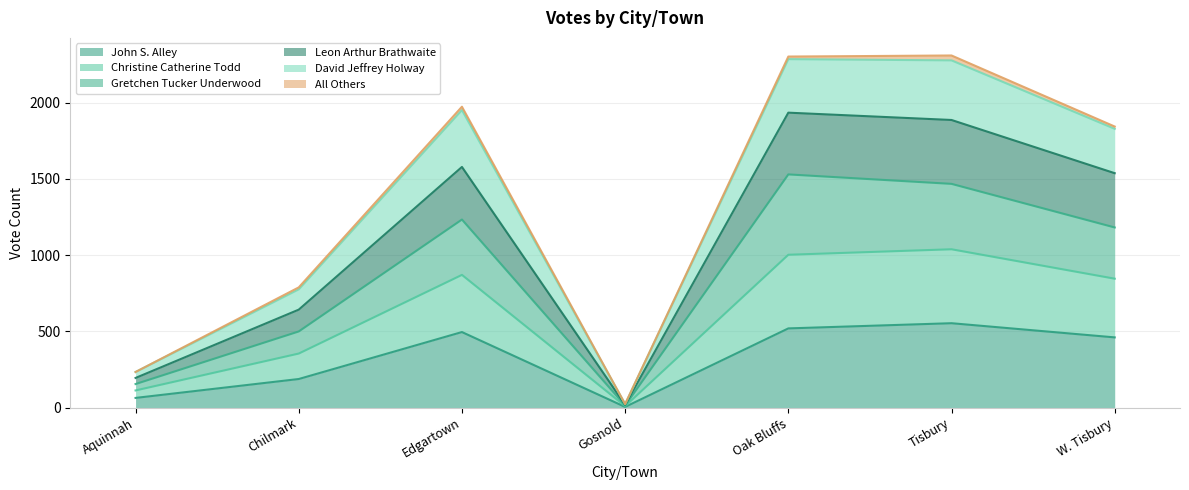

Does the chart have visible grid lines?

Yes